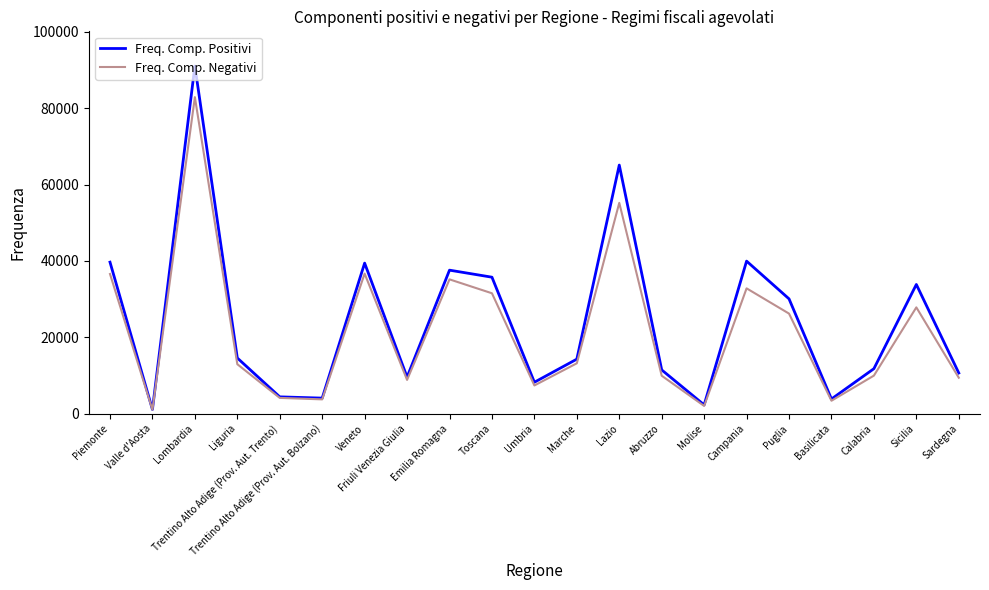

At which label does Freq. Comp. Negativi reach its peak?

Lombardia